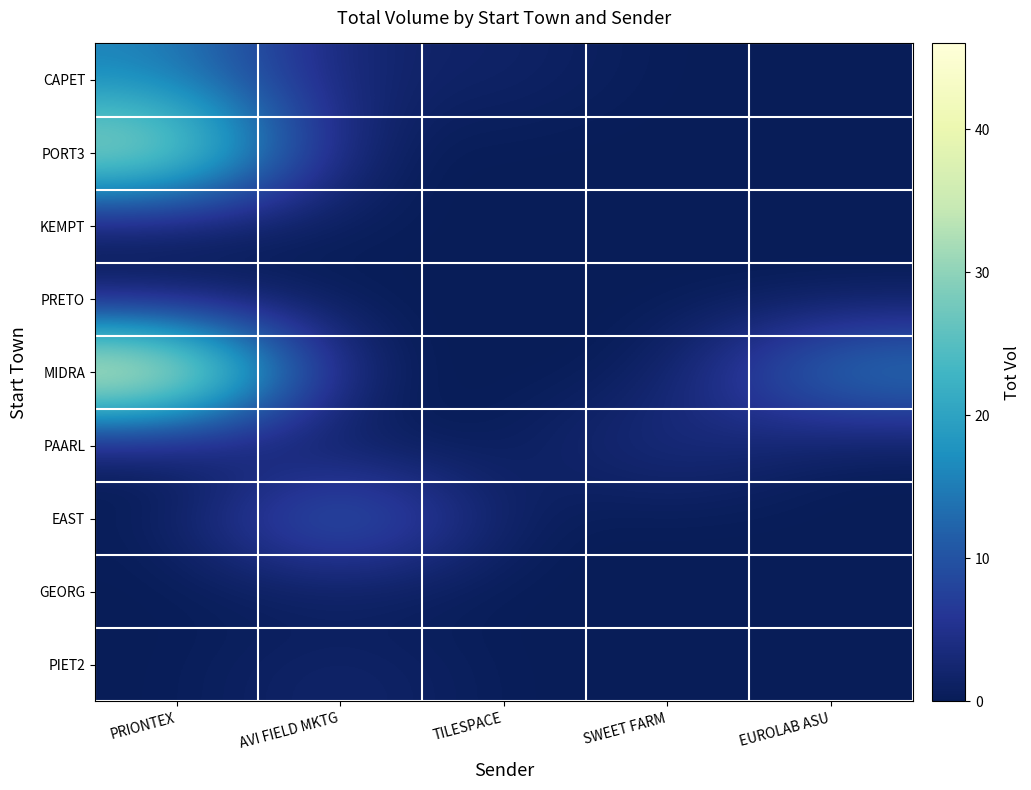

Reading left to right, transcribe all the data shown in this chart.

CAPET: PRIONTEX=15.9	AVI FIELD MKTG=1.7	TILESPACE=1.7	SWEET FARM=0.0	EUROLAB ASU=0.0
PORT3: PRIONTEX=35.2	AVI FIELD MKTG=0.2	TILESPACE=0.0	SWEET FARM=0.0	EUROLAB ASU=0.0
KEMPT: PRIONTEX=0.2	AVI FIELD MKTG=0.4	TILESPACE=0.0	SWEET FARM=0.0	EUROLAB ASU=0.0
PRETO: PRIONTEX=0.0	AVI FIELD MKTG=0.0	TILESPACE=0.0	SWEET FARM=0.0	EUROLAB ASU=0.0
MIDRA: PRIONTEX=46.0	AVI FIELD MKTG=0.0	TILESPACE=0.0	SWEET FARM=0.0	EUROLAB ASU=17.1
PAARL: PRIONTEX=0.0	AVI FIELD MKTG=0.0	TILESPACE=0.0	SWEET FARM=5.0	EUROLAB ASU=0.0
EAST: PRIONTEX=0.0	AVI FIELD MKTG=16.1	TILESPACE=0.0	SWEET FARM=0.0	EUROLAB ASU=0.0
GEORG: PRIONTEX=0.0	AVI FIELD MKTG=0.2	TILESPACE=0.0	SWEET FARM=0.0	EUROLAB ASU=0.0
PIET2: PRIONTEX=0.0	AVI FIELD MKTG=2.2	TILESPACE=0.0	SWEET FARM=0.0	EUROLAB ASU=0.0